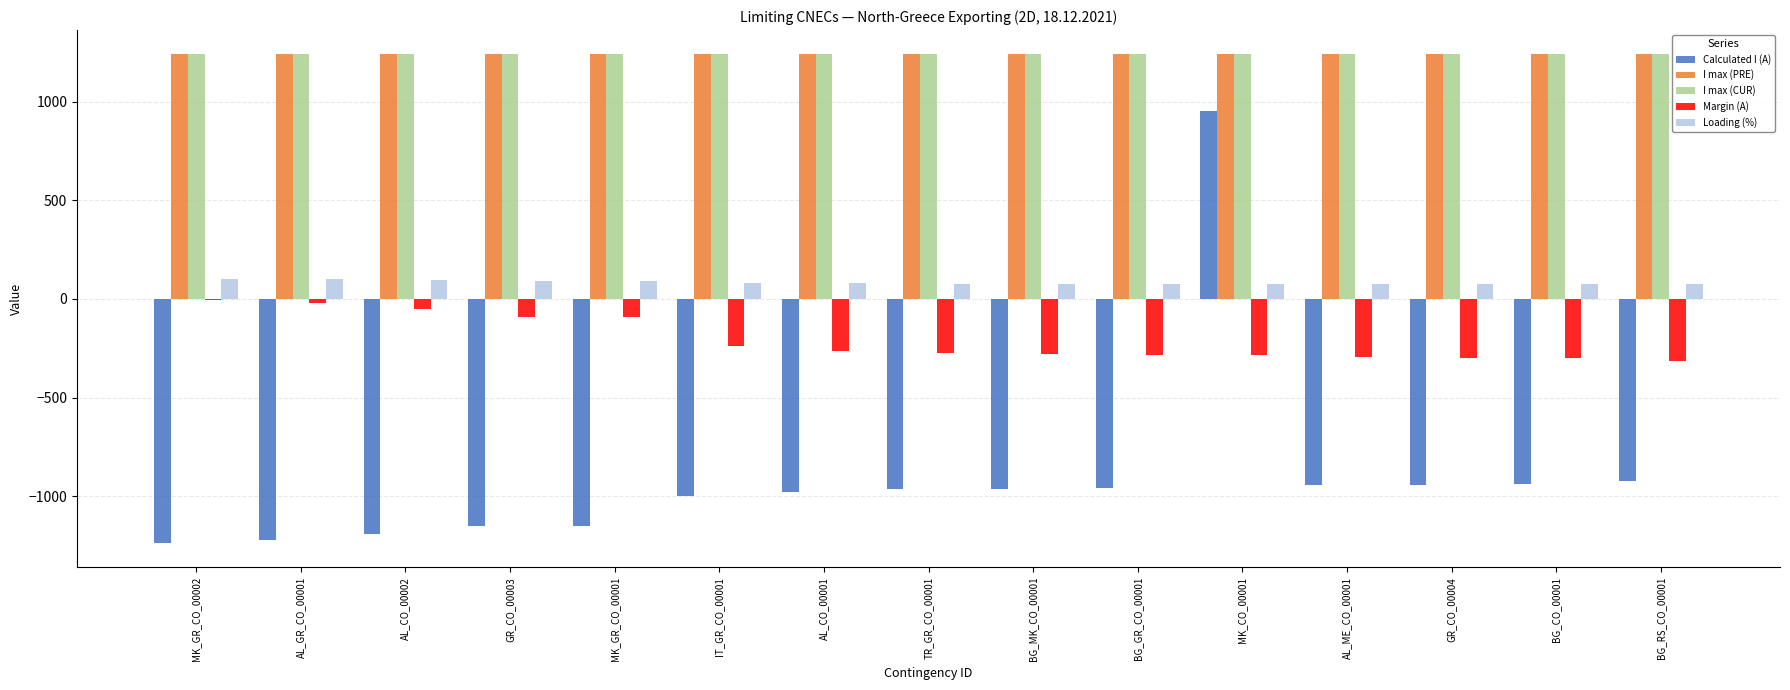

Is the value of I max (CUR) at AL_CO_00002 greater than the value of Calculated I (A) at AL_CO_00002?

Yes